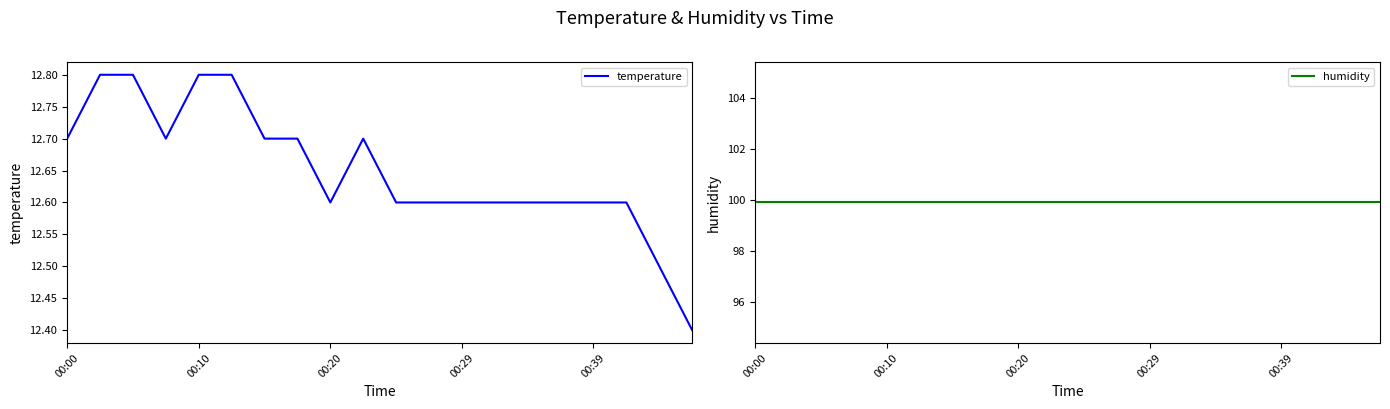

Is it true that temperature equals 20.0 at 00:29?

False